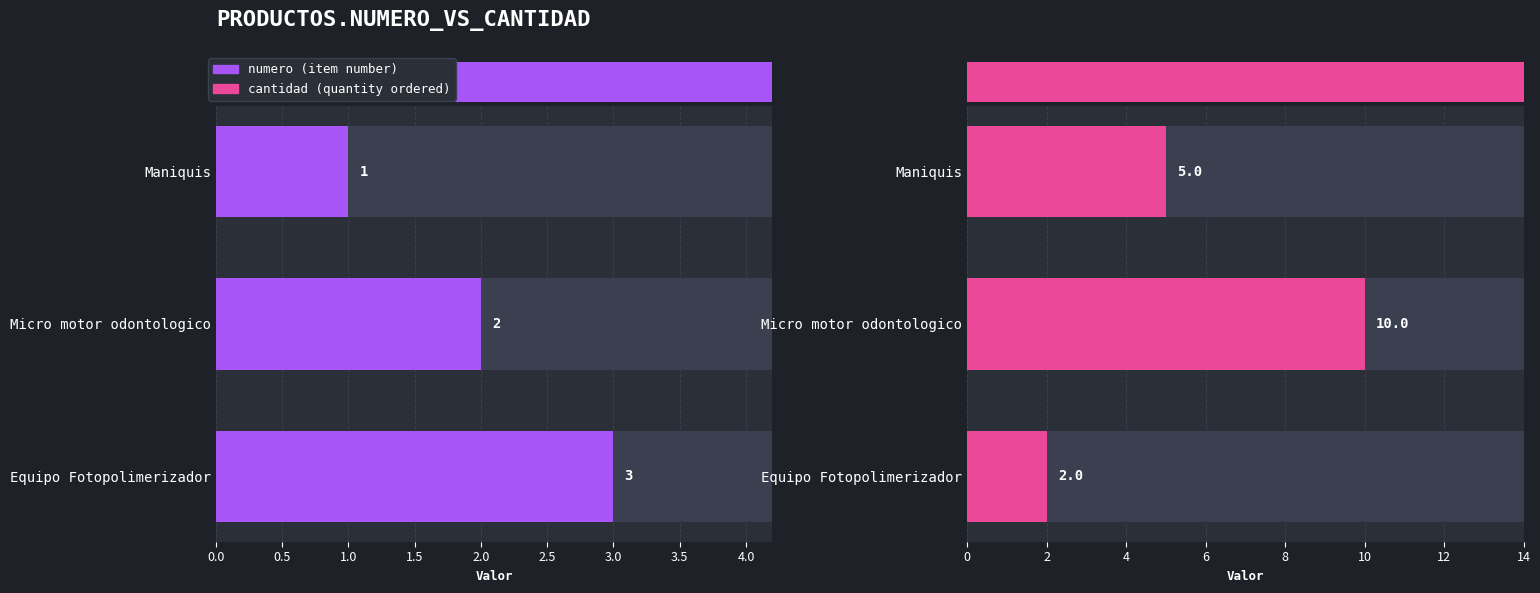

At how many categories does at least one series exceed 4?

2